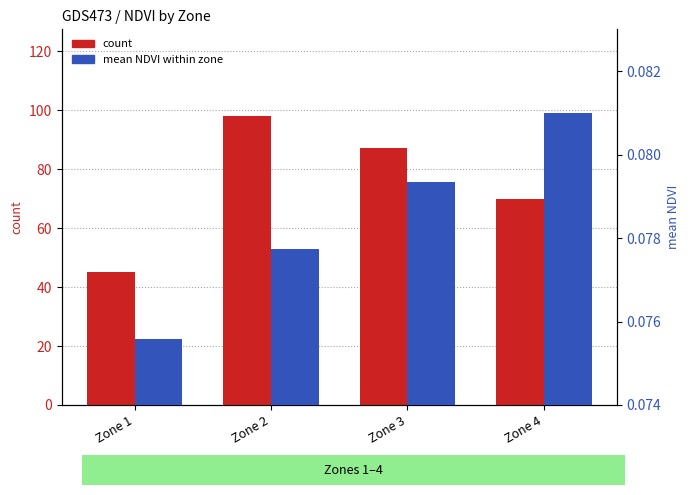

What is the value of the count bar at the 2nd from the left?

98.0